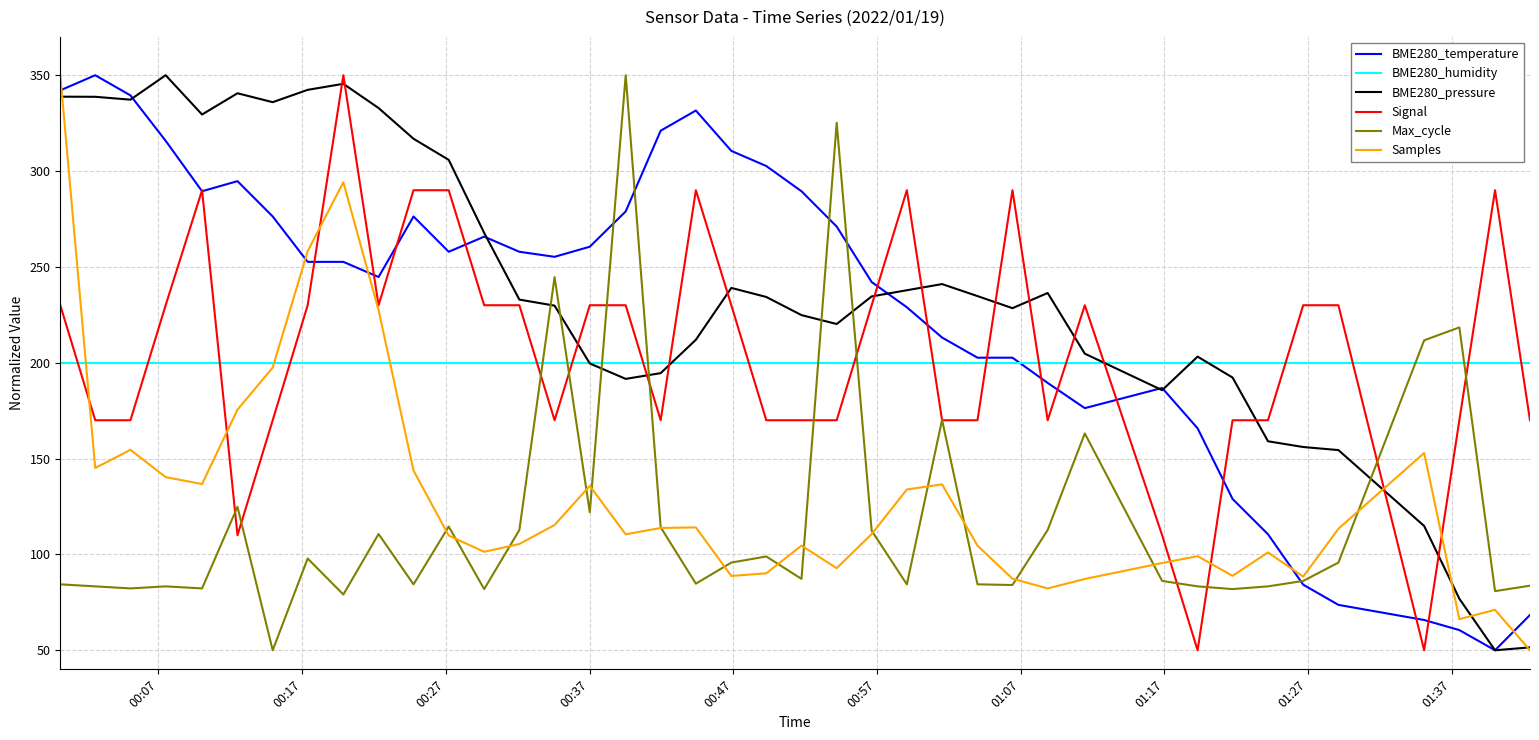

Which series has the largest total across all categories?

BME280_pressure